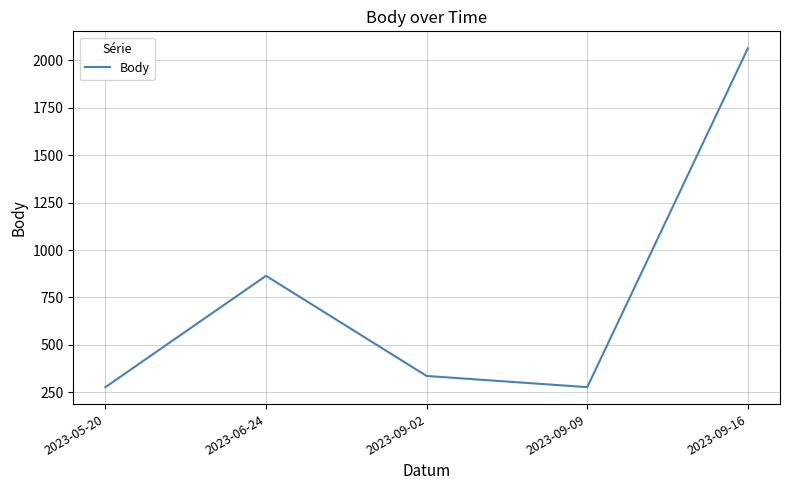

Is it true that the value at 2023-09-16 is 2064?

True